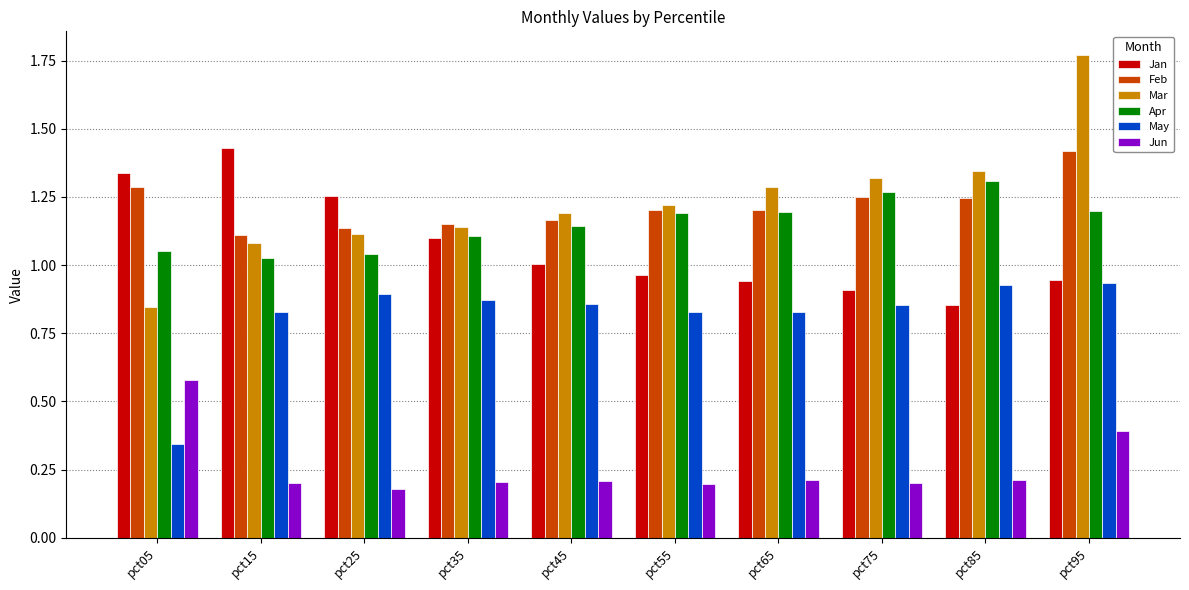

Are the bars horizontal?

No